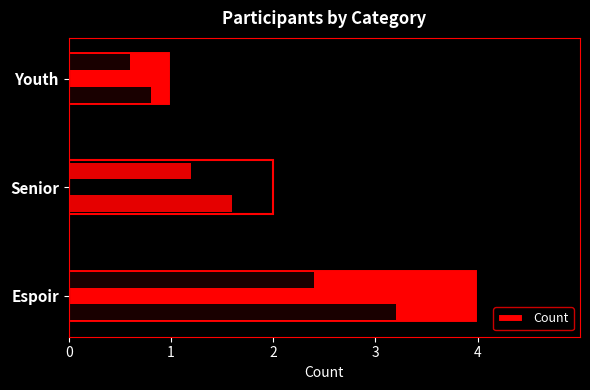

Rank the categories by value from highest to lowest.

Espoir, Senior, Youth